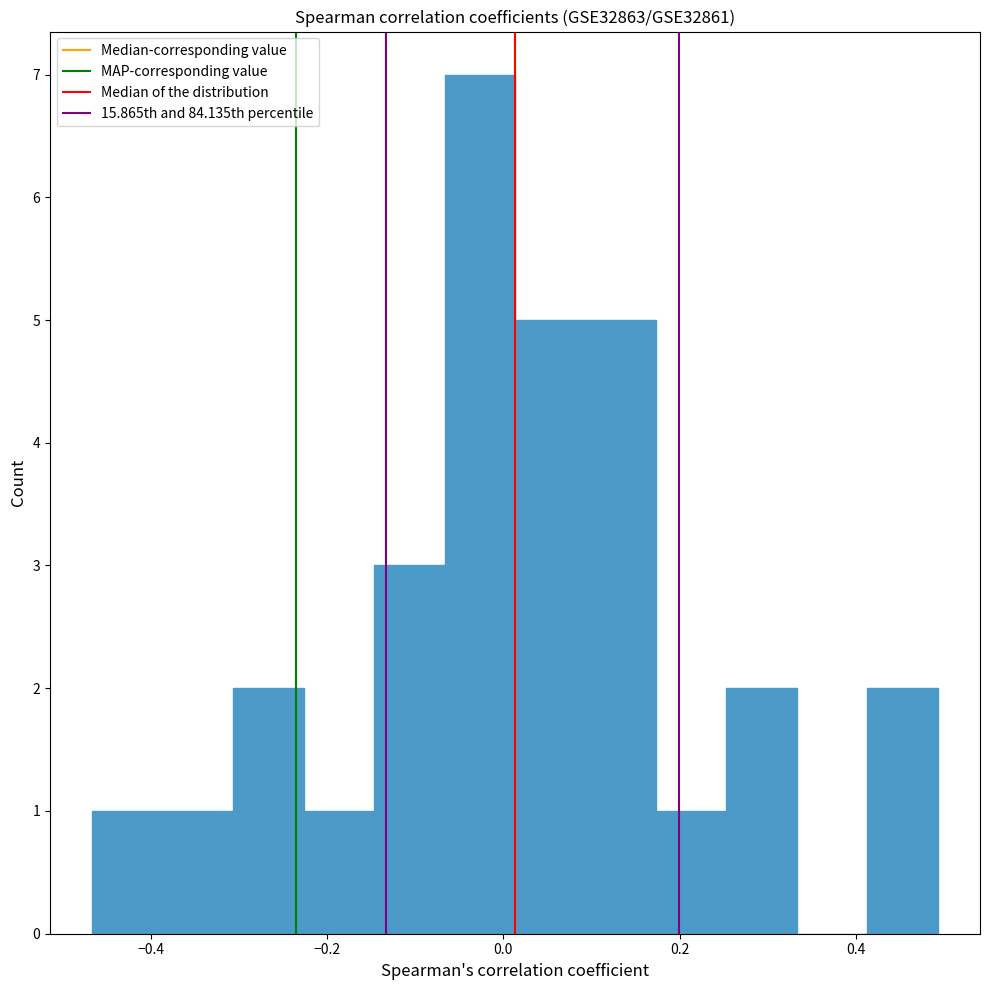

Around what value on the x-axis is the tallest bar? Give the approximate position of its centre, as read against the axis.

-0.02